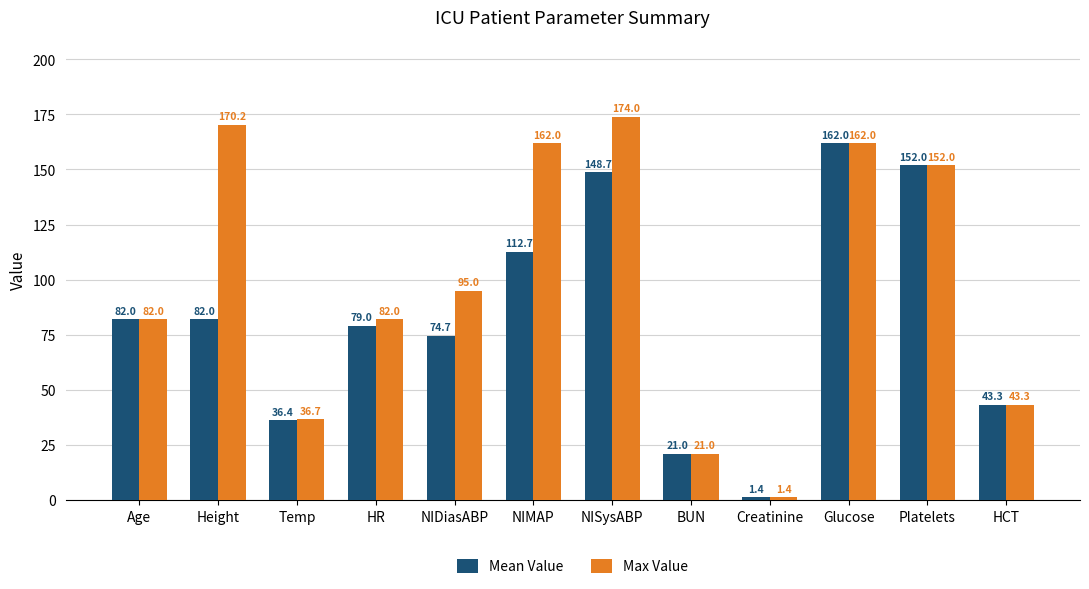

What is the total value across all series at NIDiasABP?

169.7